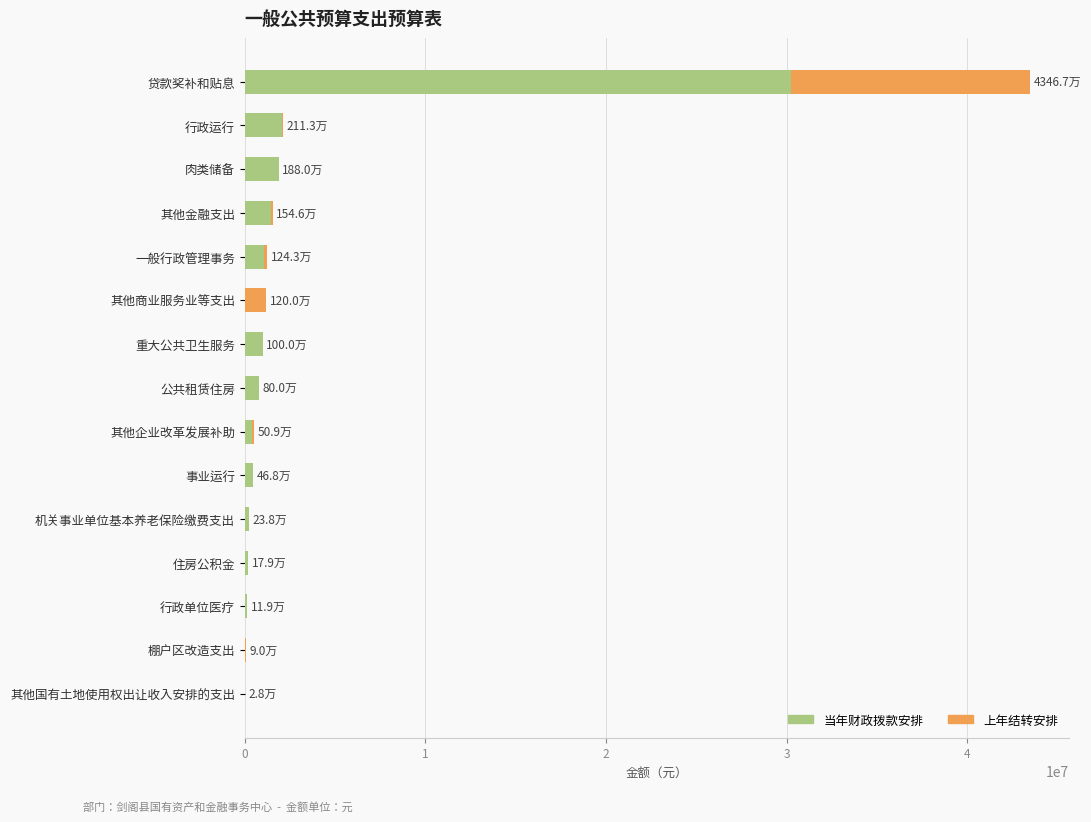

What are all the series names shown in the legend?

当年财政拨款安排, 上年结转安排